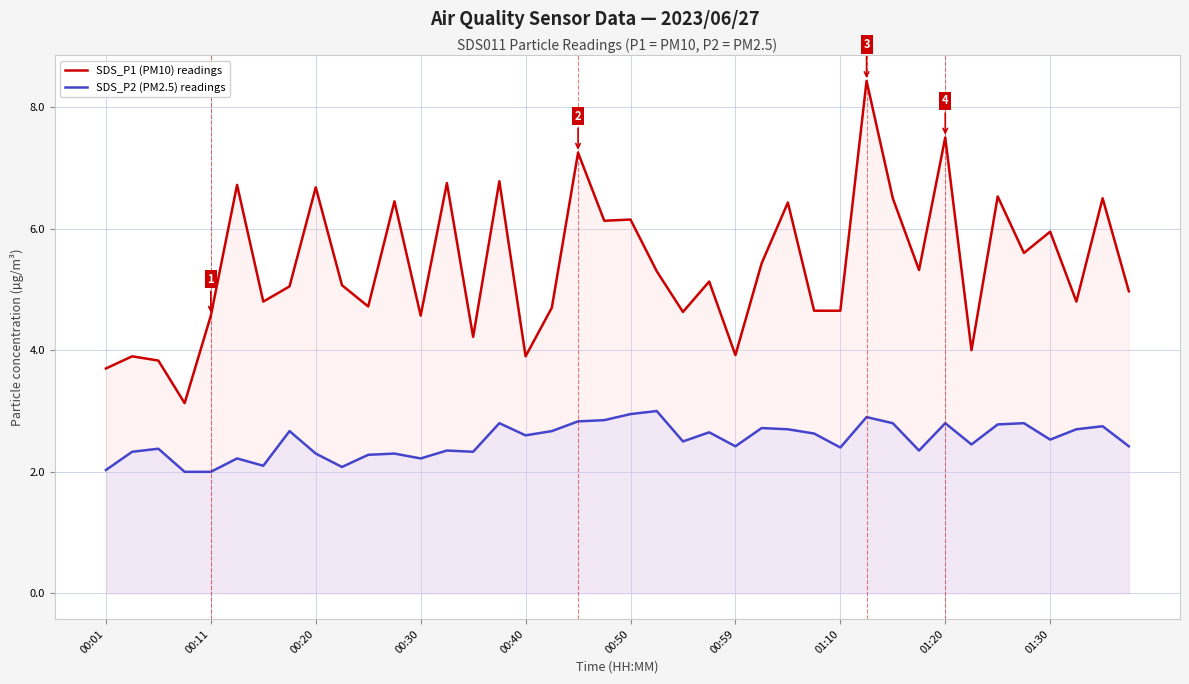

List the series in order of their peak value, lowest first.

SDS_P2 (PM2.5) readings, SDS_P1 (PM10) readings